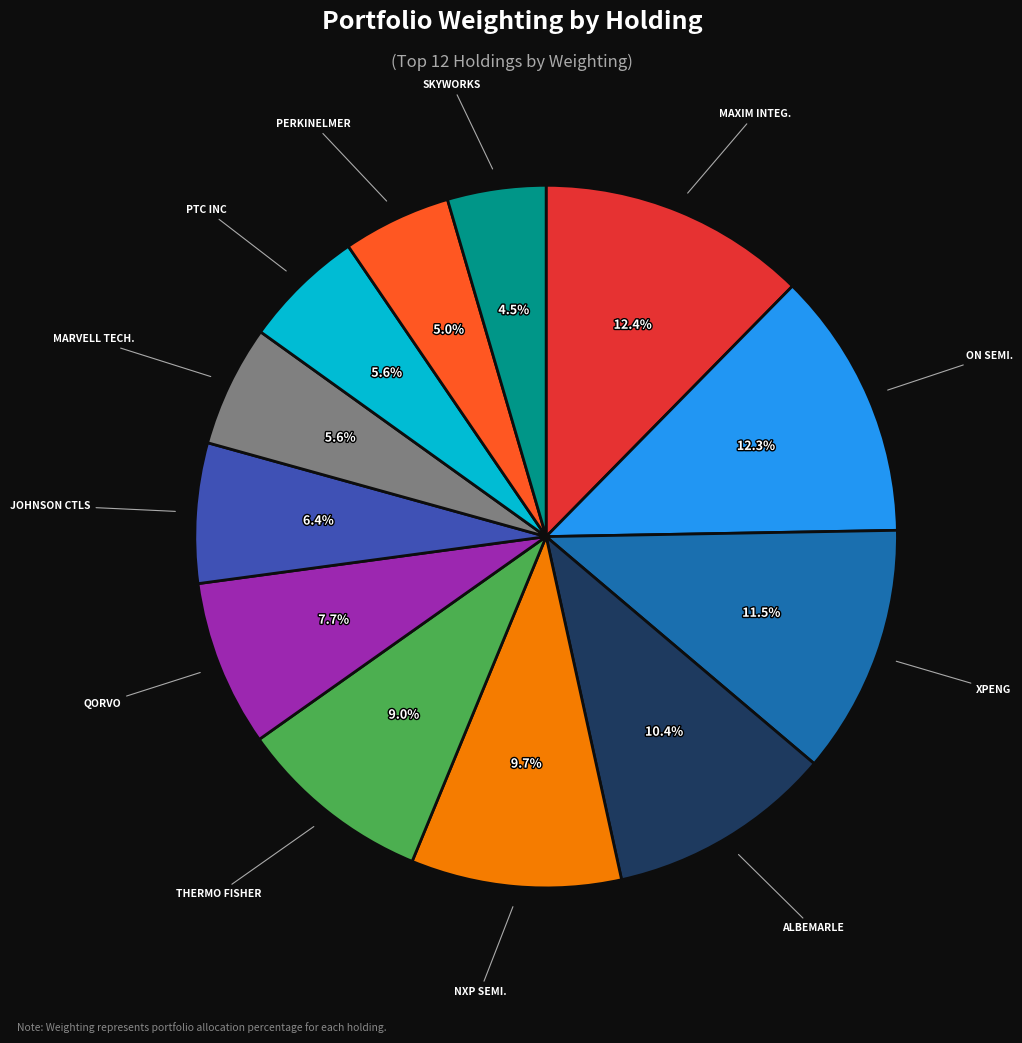

Does any single category account for the majority?

No